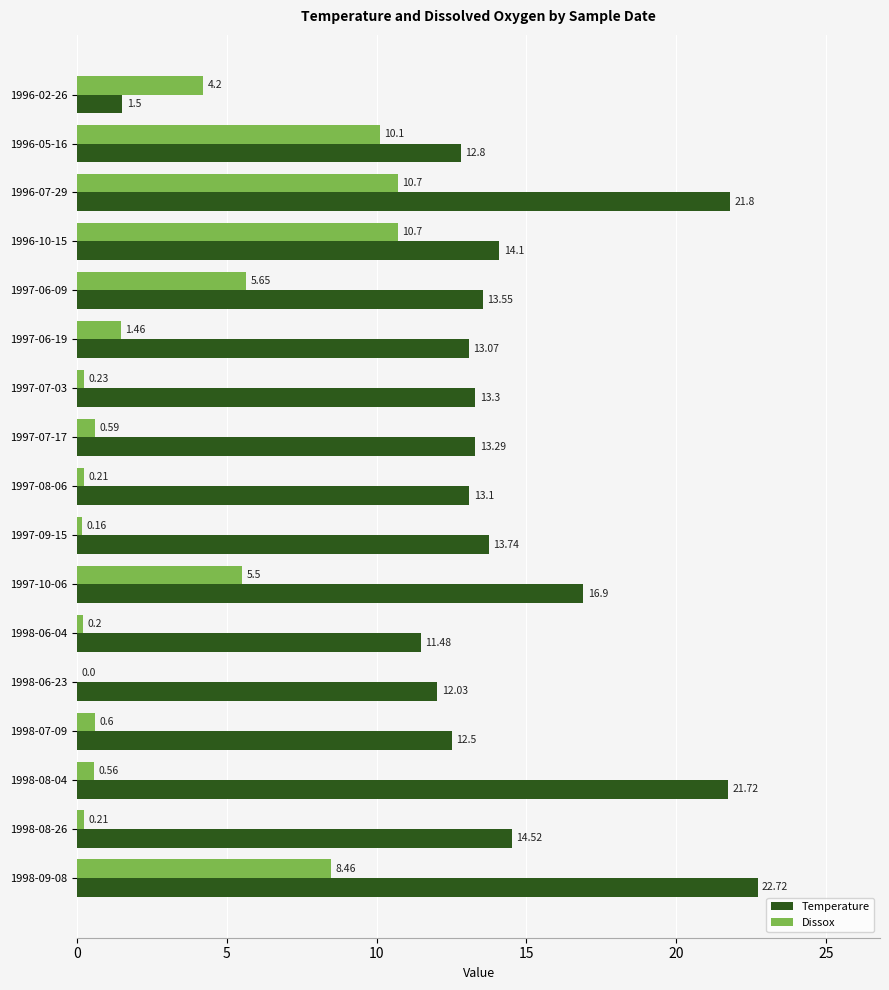

Where is Temperature nearest to the value 12?

1998-06-23